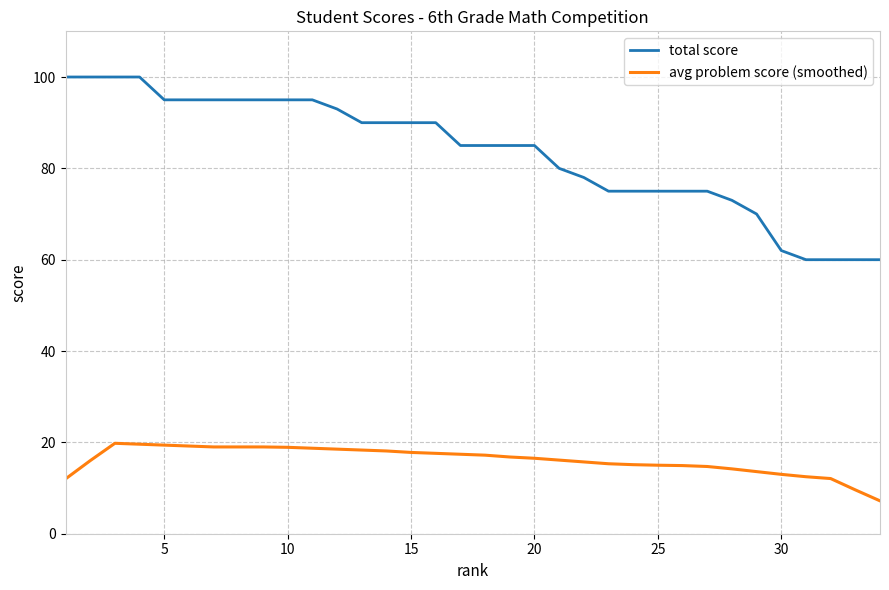

List the series in order of their peak value, highest first.

total score, avg problem score (smoothed)